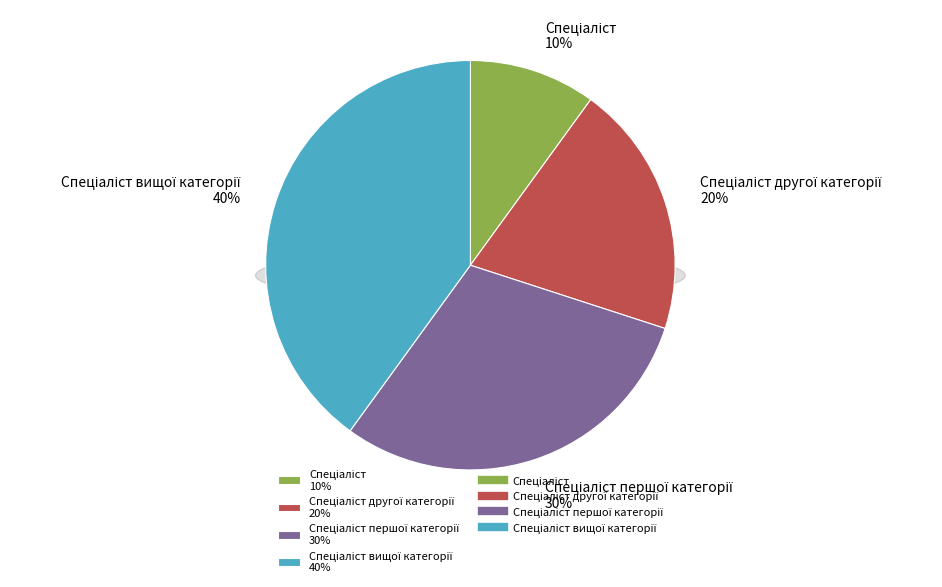

Is there any slice that represents more than half of the pie?

No